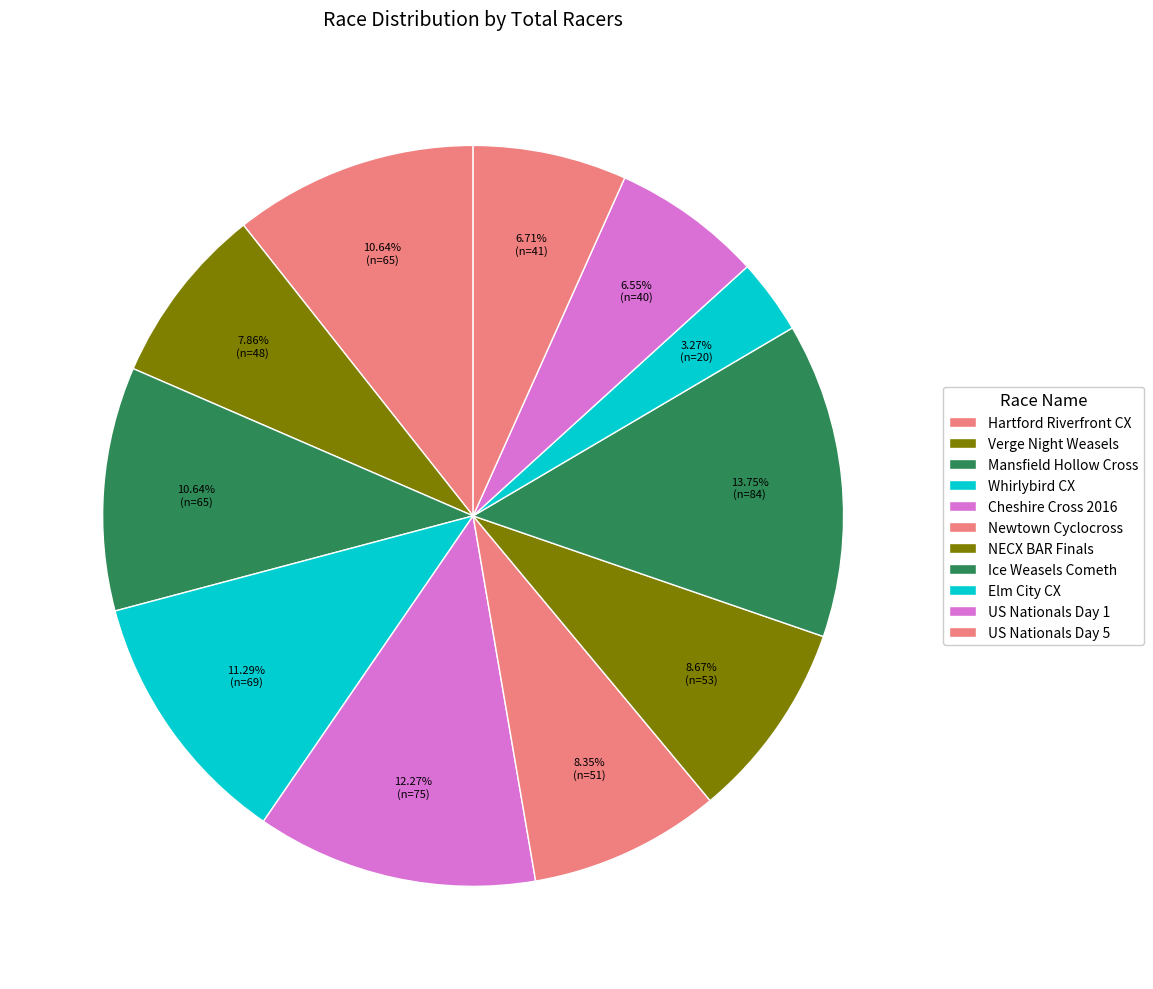

To the nearest percent, what is the difference between the largest and smallest slice percentages?

10%